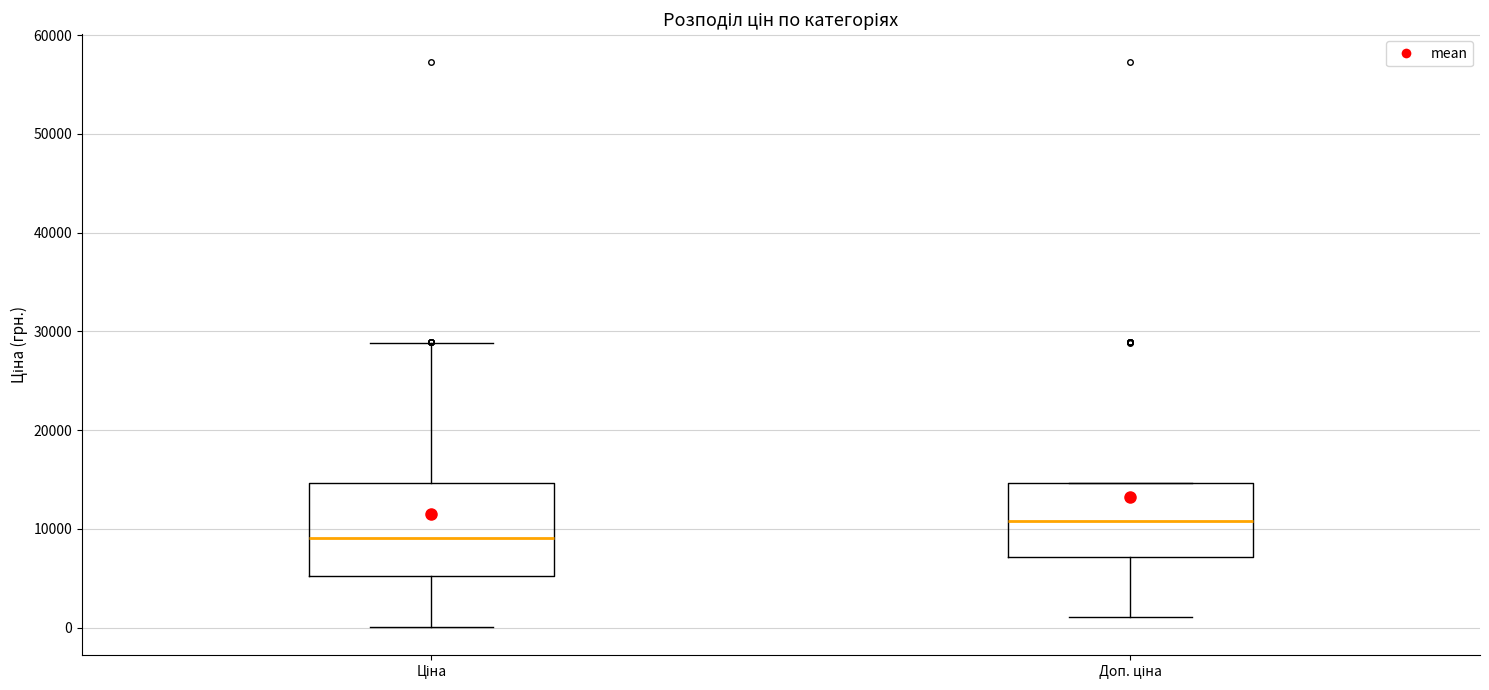

Reading left to right, read every box against the y-axis: the position of its median line, the range the box covers, and the ends of its whiskers. The values are not printed on the chart, so give them approximately, as read against the axis.

Ціна: median 9000, box 5000 to 15000, whiskers 0 to 29000
Доп. ціна: median 11000, box 7000 to 15000, whiskers 1000 to 15000